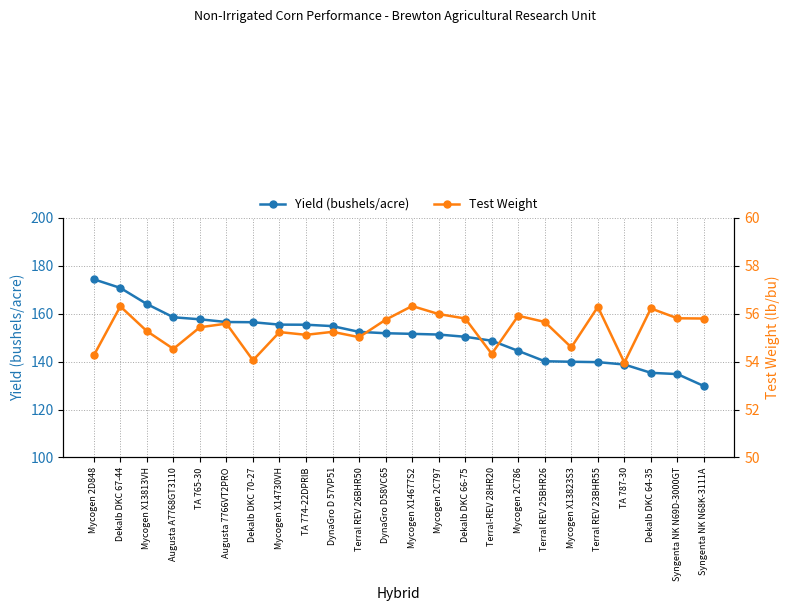

True or false: Yield (bushels/acre) and Test Weight intersect in this chart.

False